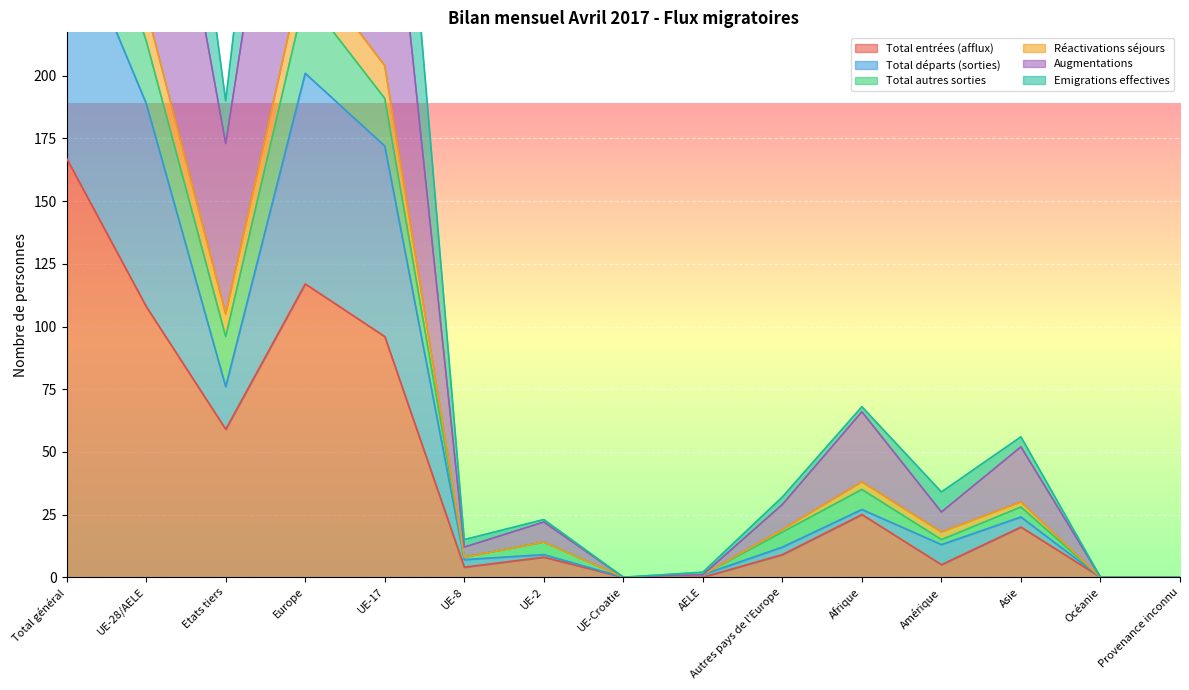

What is the average value of the Emigrations effectives series?

155